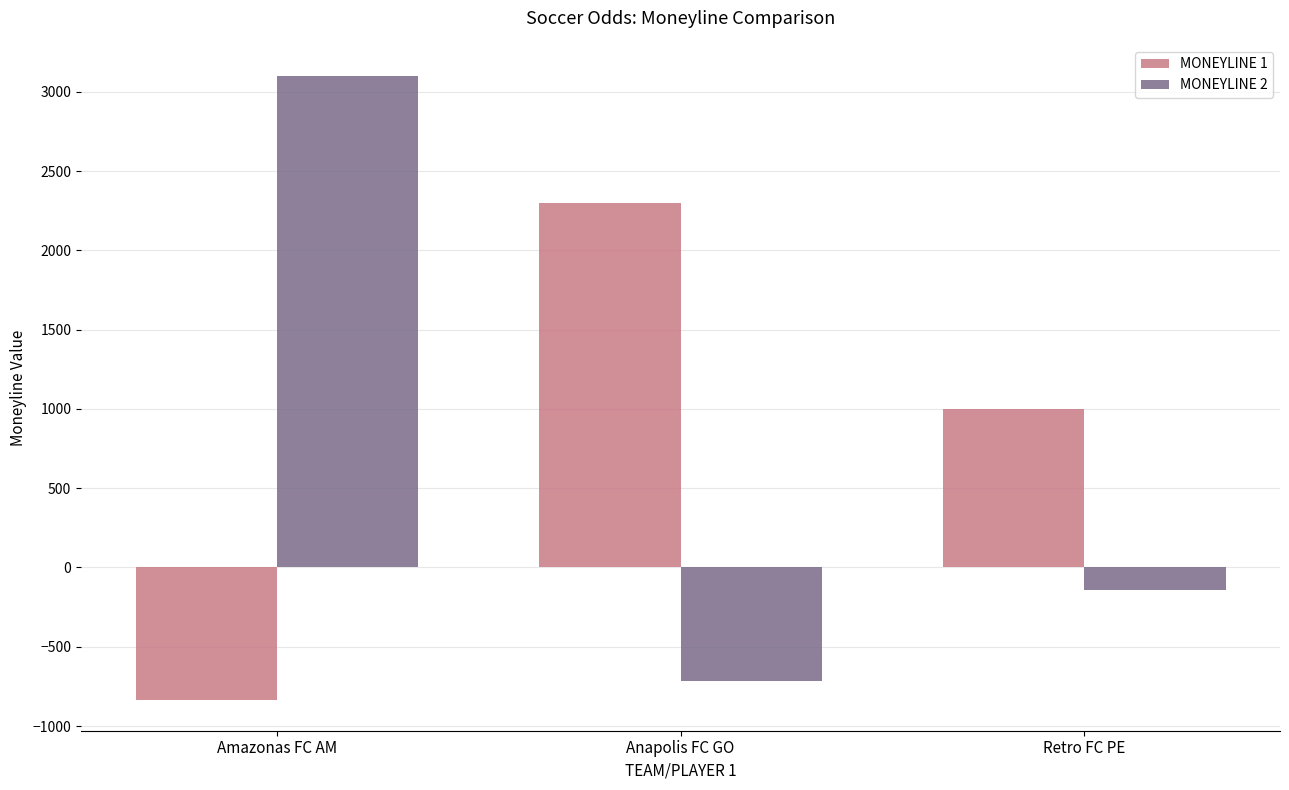

How many values in the MONEYLINE 2 series exceed -143?

1